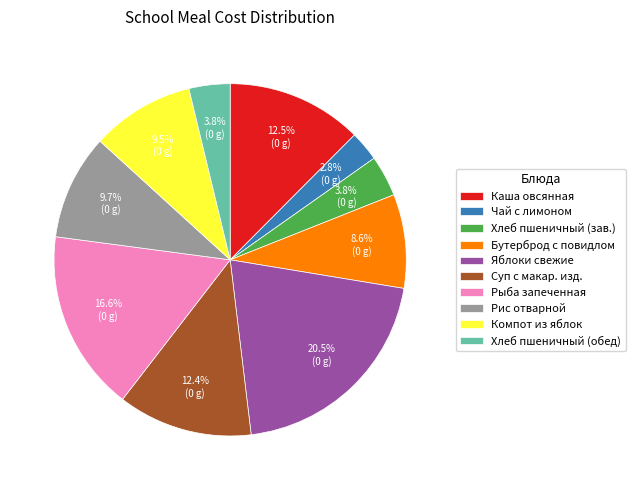

What is the largest slice in the pie chart?

Яблоки свежие